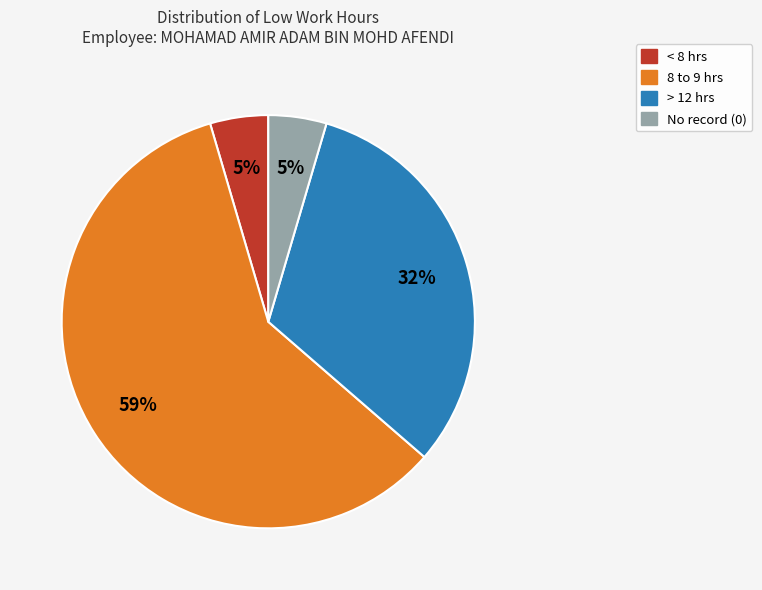

Is there any slice that represents more than half of the pie?

Yes